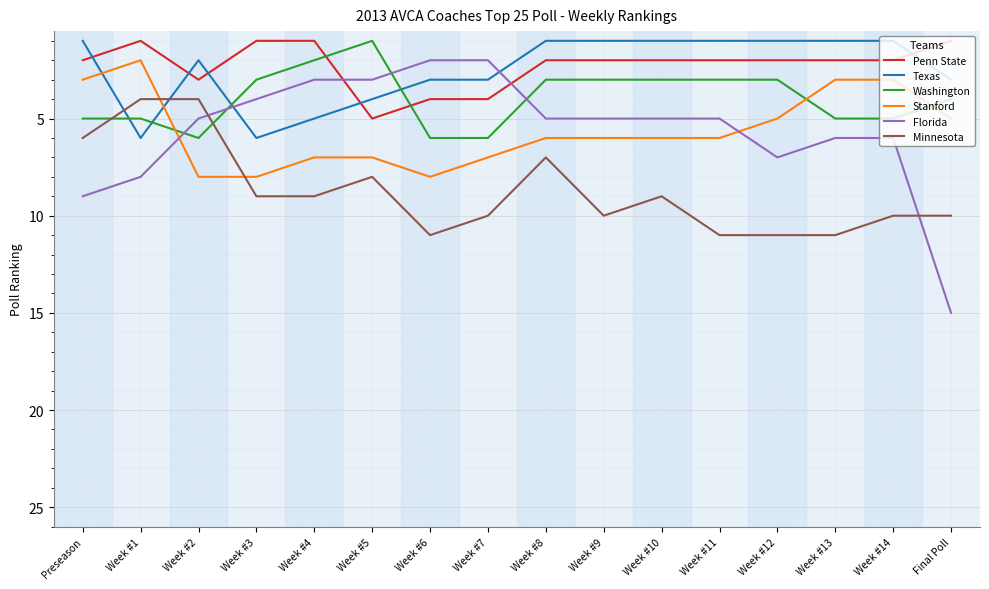

What are all the series names shown in the legend?

Penn State, Texas, Washington, Stanford, Florida, Minnesota